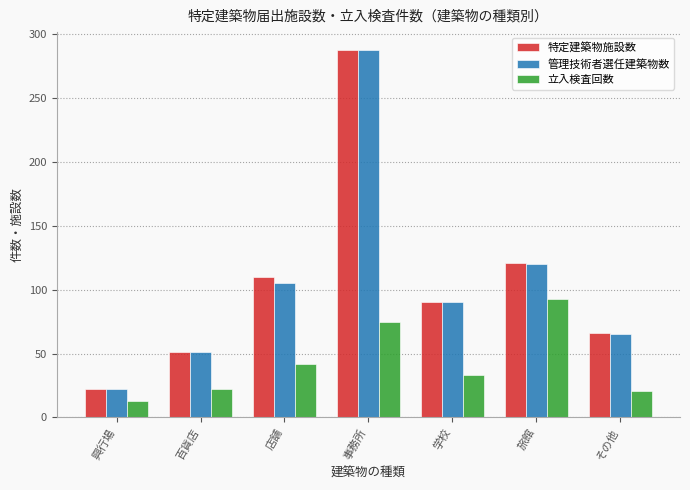

How many distinct data groups are displayed?

3